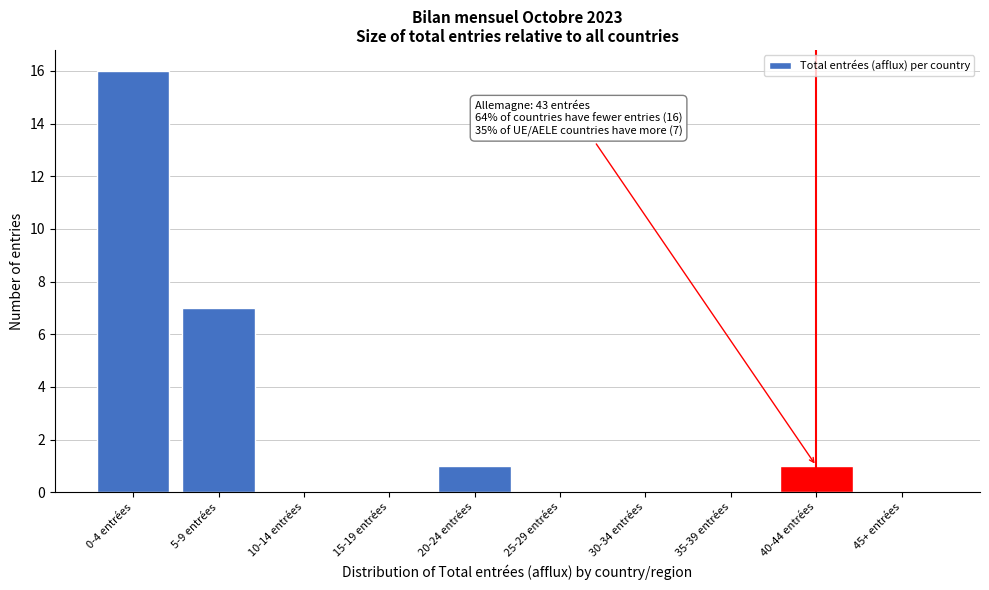

Reading left to right, what are all the values shown in this chart?

0-4 entrées=16	5-9 entrées=7	10-14 entrées=0	15-19 entrées=0	20-24 entrées=1	25-29 entrées=0	30-34 entrées=0	35-39 entrées=0	40-44 entrées=1	45+ entrées=0